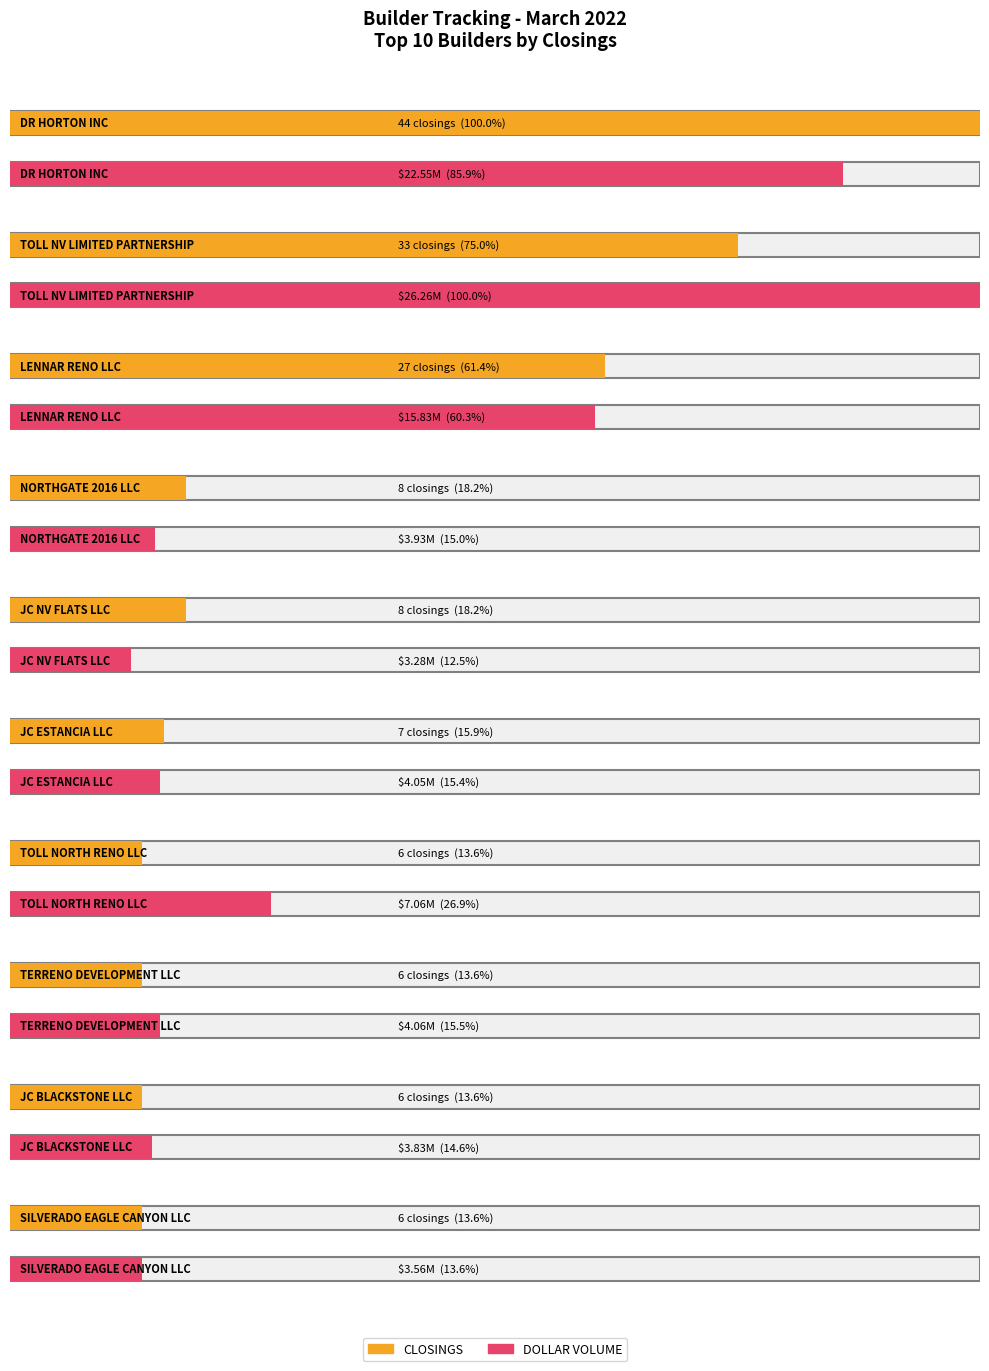

True or false: DOLLARVOL has a value of 1369019.6 at NORTHERN NEVADA HOMES LLC.

False